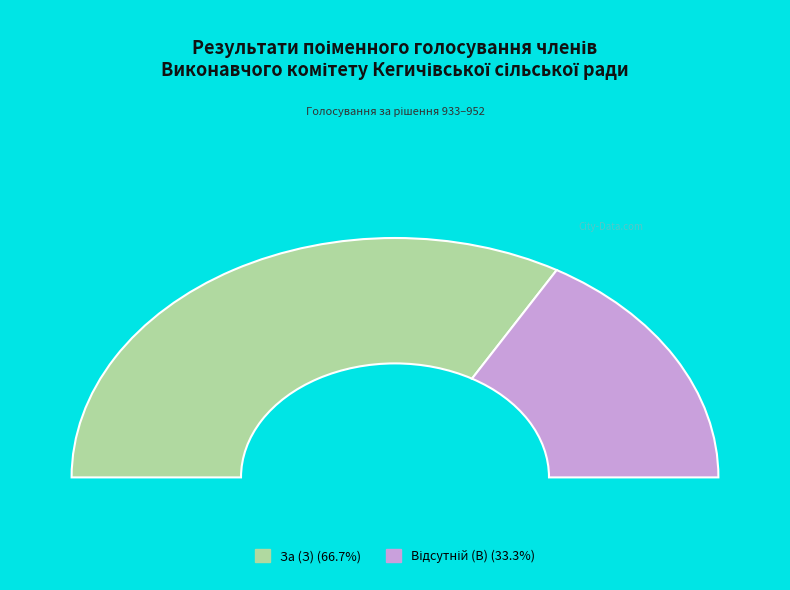

The Відсутній (В) slice represents 33% of the pie. True or false?

True